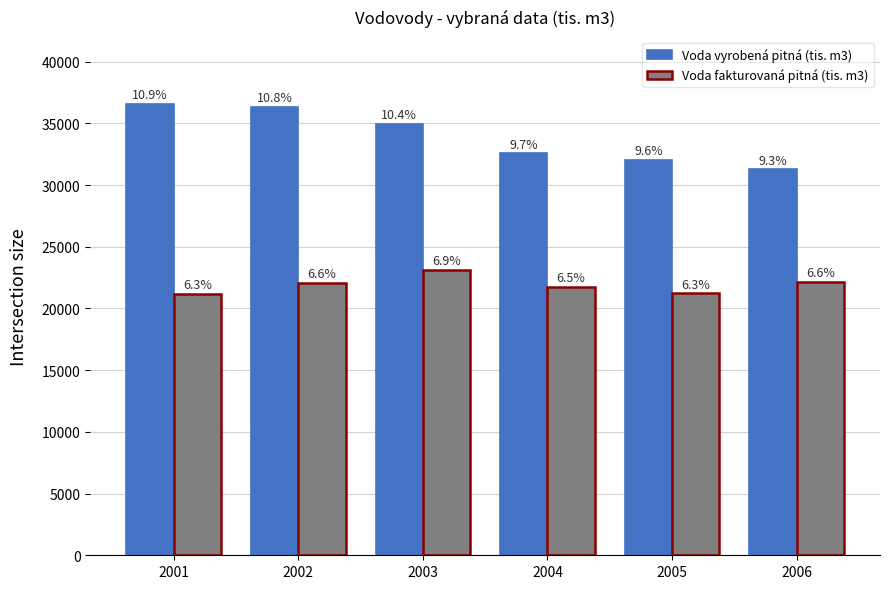

How many bars are there in total?

12